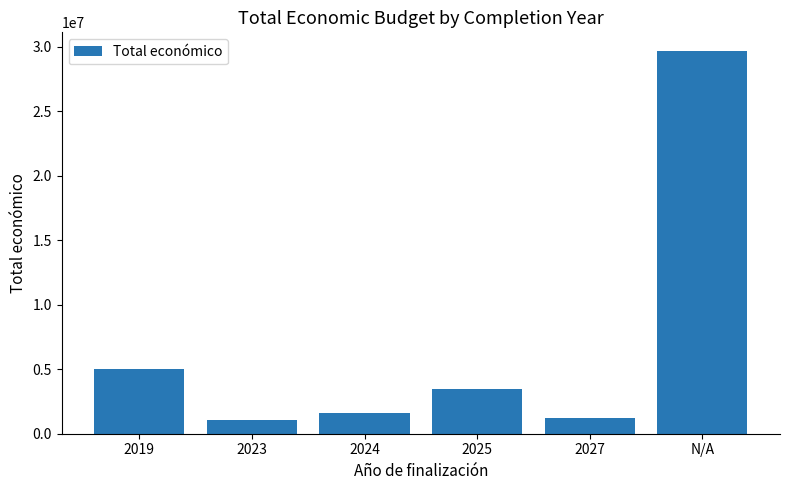

Approximately how many times larger is the value at 2024 compared to 2019?

0.3